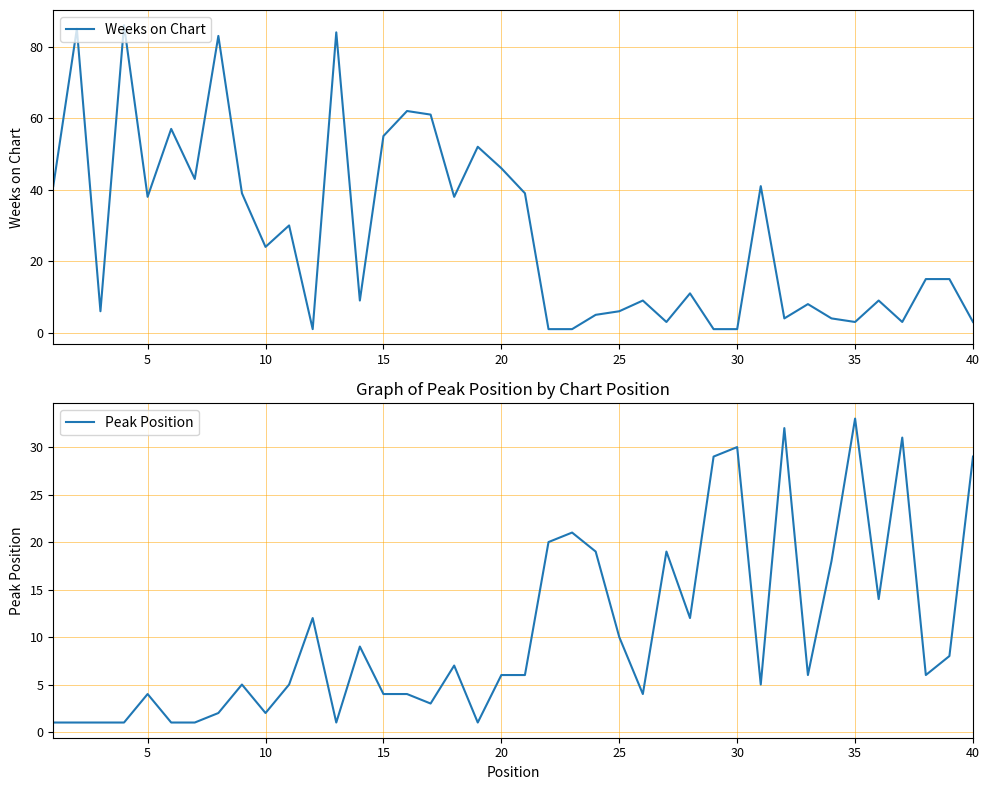

Does the chart display data point markers on the line(s)?

No